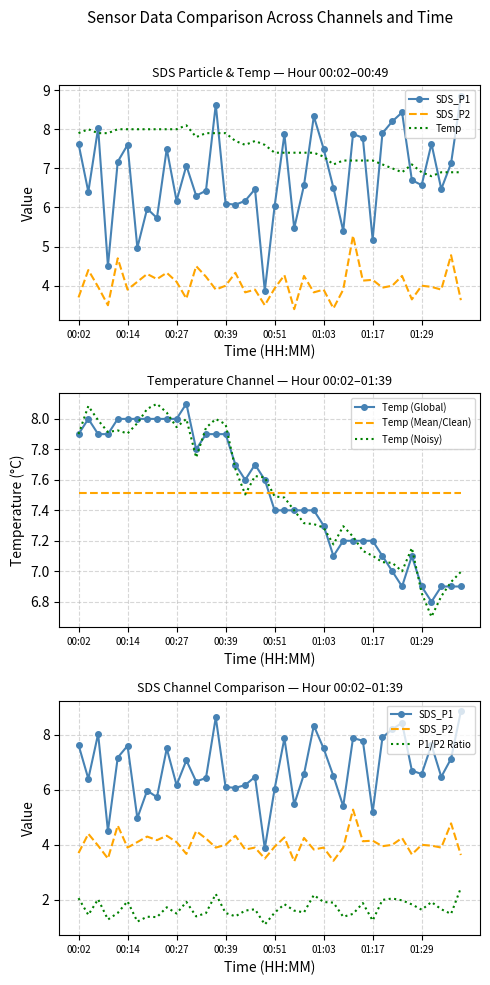

List the series in order of their peak value, highest first.

SDS_P1, Temp, SDS_P2